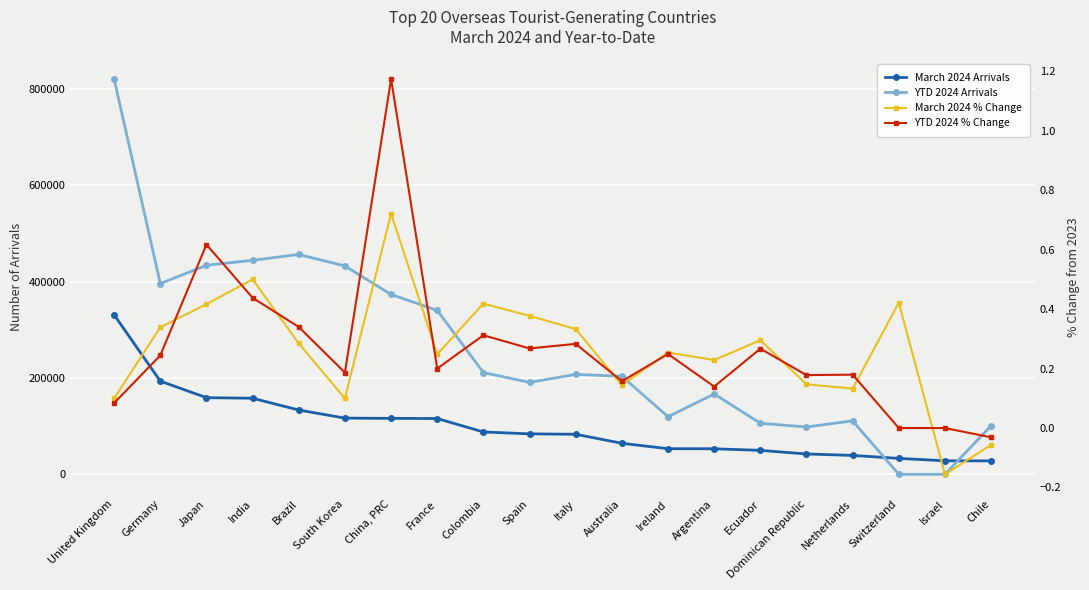

How many lines are shown in the chart?

4